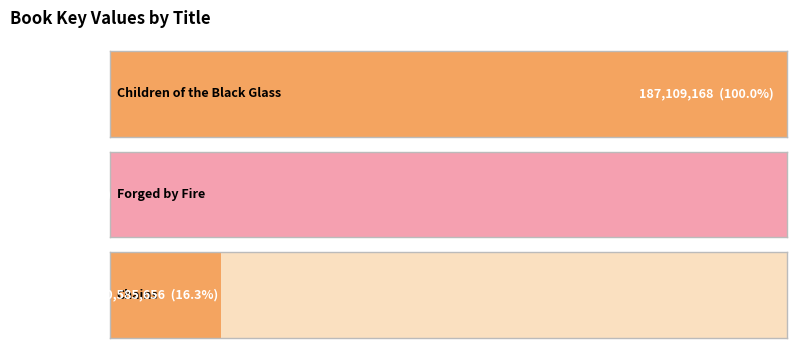

Rank the categories by value from highest to lowest.

Children of the Black Glass, Chains, Forged by Fire